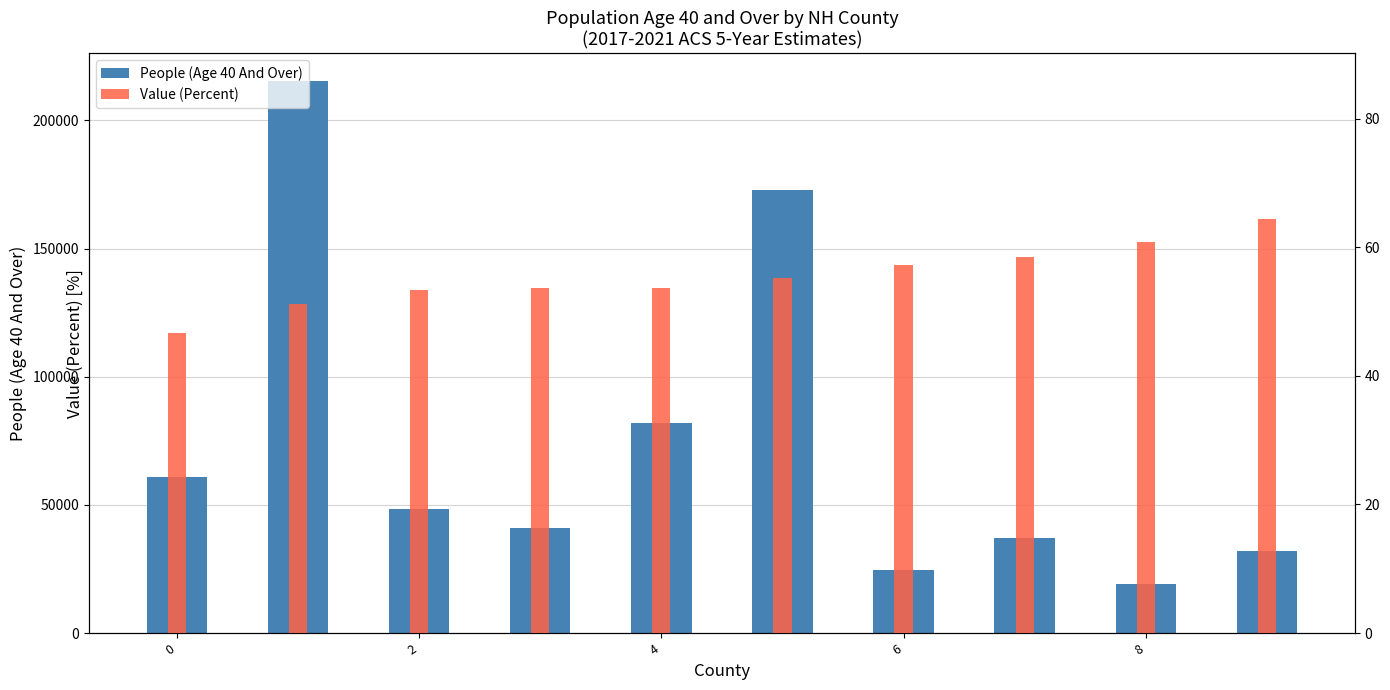

Reading left to right, list all the values displayed in this chart.

People (Age 40 And Over): 60957.0	215379.0	48519.0	40977.0	82068.0	172793.0	24703.0	37113.0	19098.0	32190.0
Value (Percent): 46.7	51.2	53.3	53.6	53.6	55.2	57.3	58.5	60.9	64.4